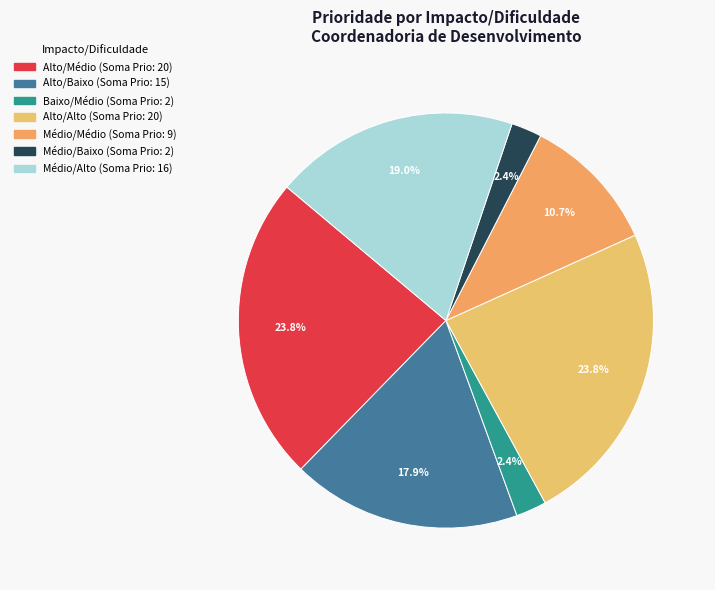

Is there any slice that represents more than half of the pie?

No